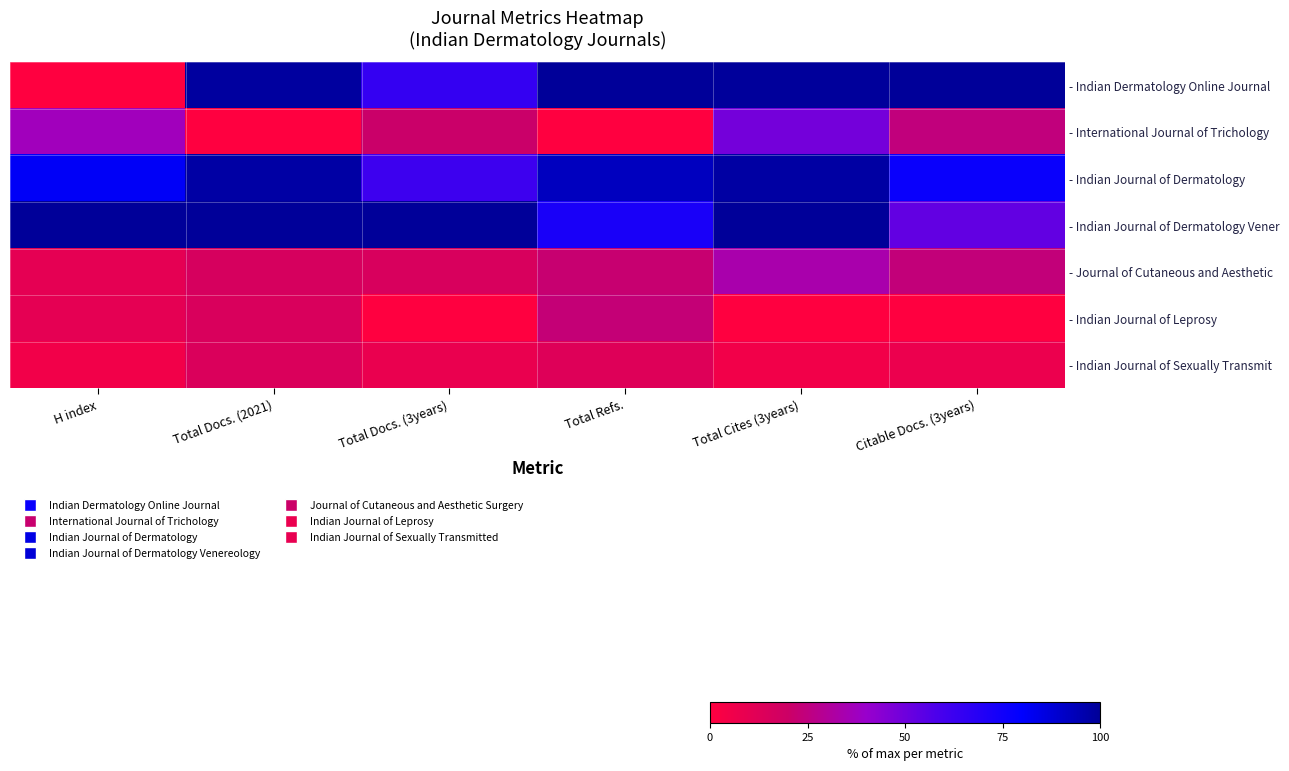

How many categories are shown in the chart?

6